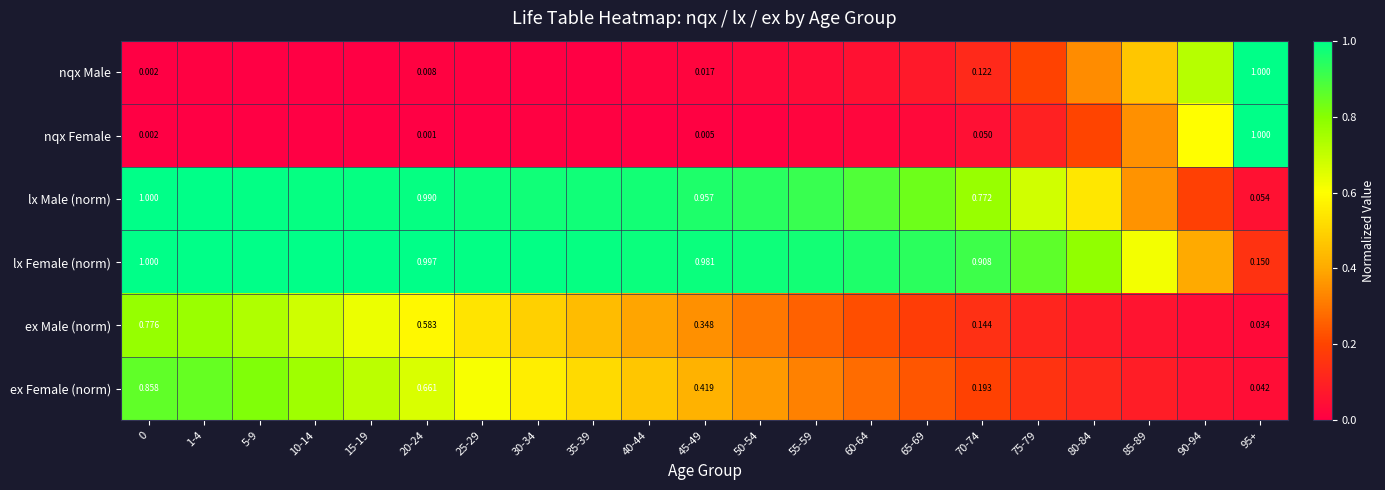

What is the total value across all series at 15-19?

3.3